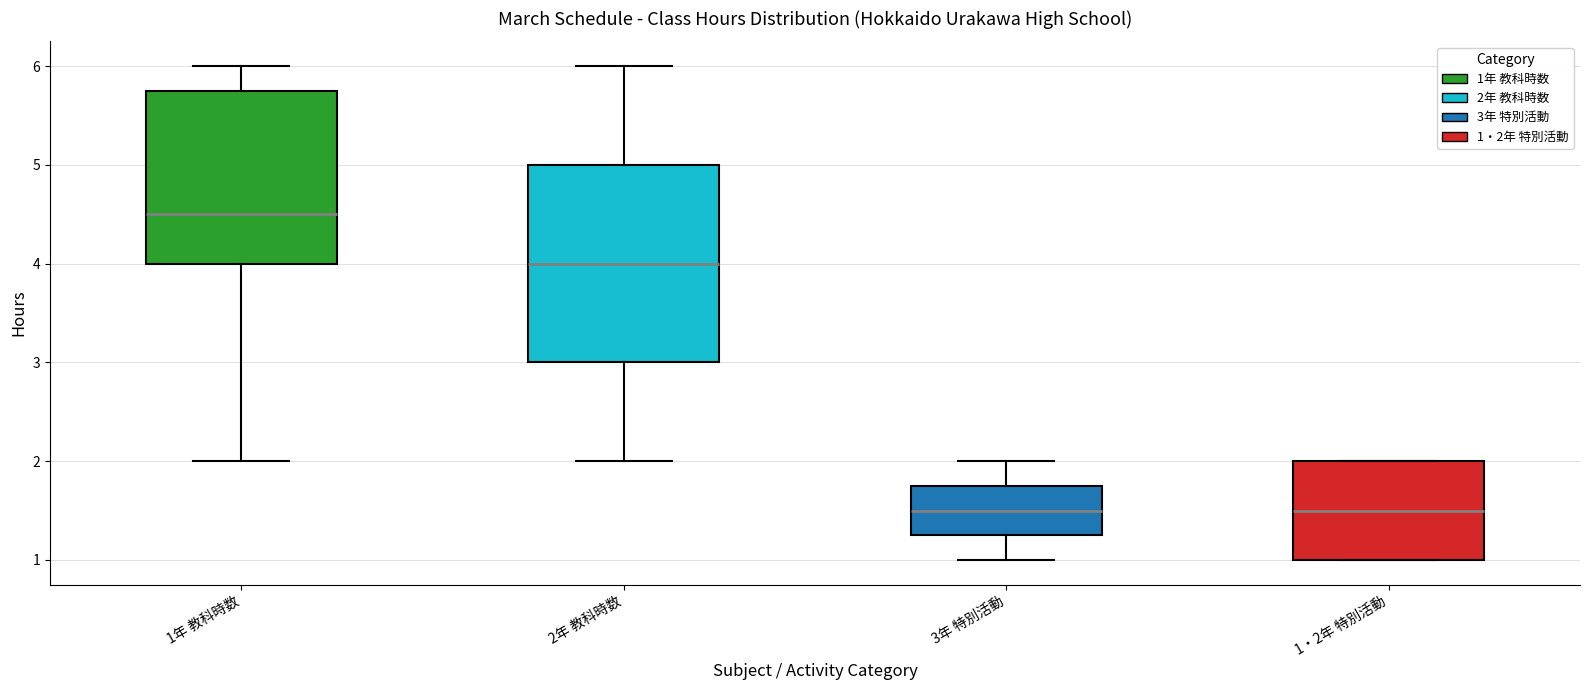

Reading left to right, transcribe this box plot: for each box, give where its median line is, the range the box spans, and where its two whiskers end, as read against the y-axis. The values are not printed on the chart, so give them approximately, as read against the axis.

1年 教科時数: median 4.5, box 4.0 to 5.8, whiskers 2.0 to 6.0
2年 教科時数: median 4.0, box 3.0 to 5.0, whiskers 2.0 to 6.0
3年 特別活動: median 1.5, box 1.3 to 1.8, whiskers 1.0 to 2.0
1・2年 特別活動: median 1.5, box 1.0 to 2.0, whiskers 1.0 to 2.0